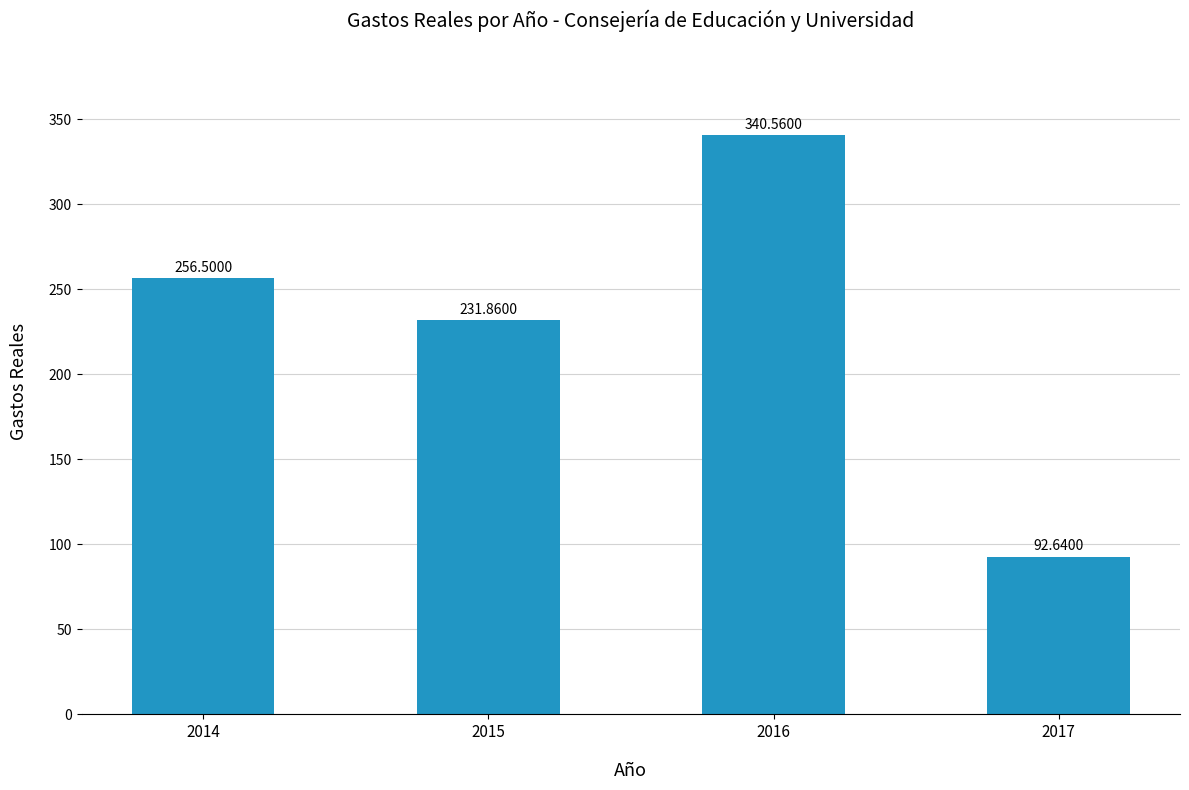

Reading left to right, list all the values displayed in this chart.

2014=256.5	2015=231.9	2016=340.6	2017=92.6